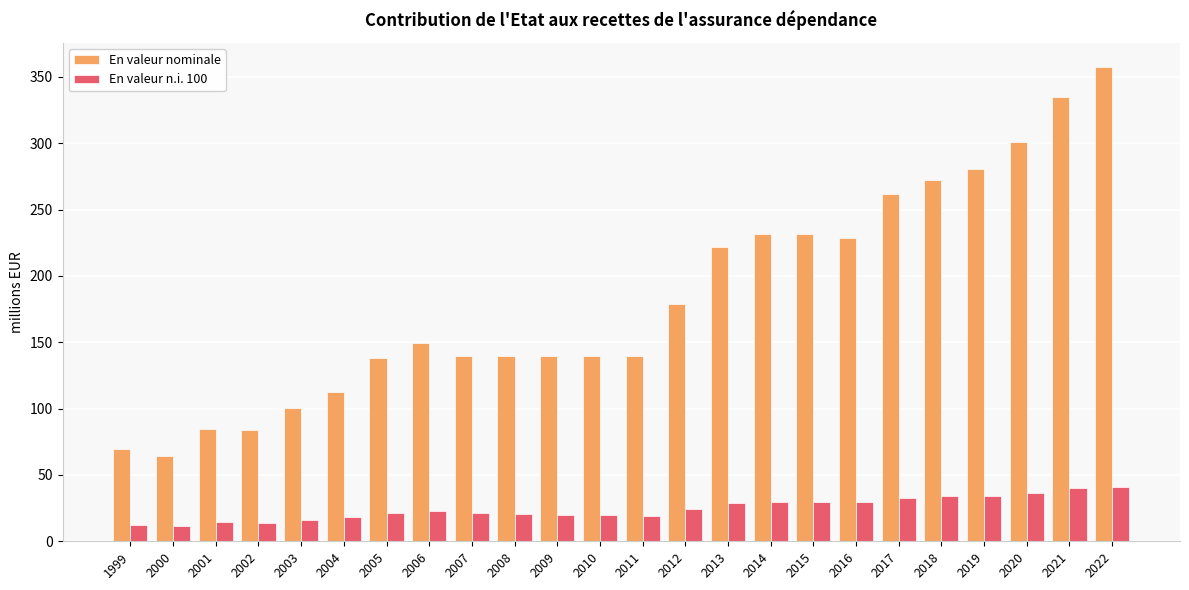

Between 2017 and 2021, which series saw the biggest shift?

En valeur nominale